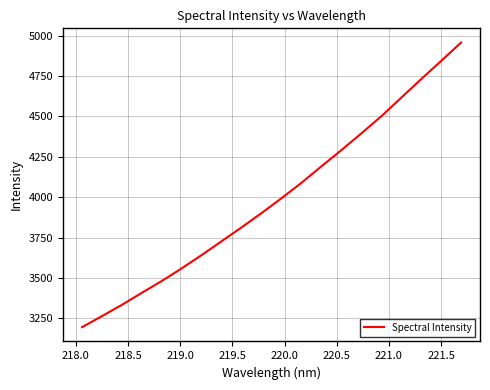

Count the number of values greater than 3993.

10